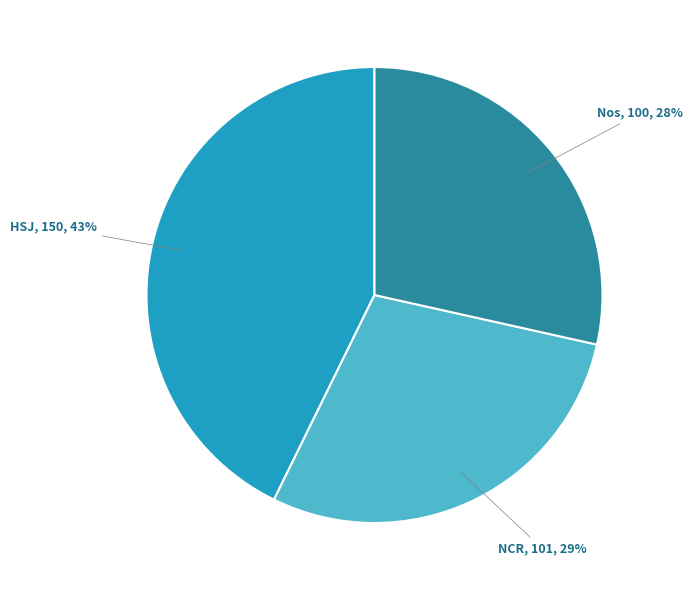

Is there any slice that represents more than half of the pie?

No